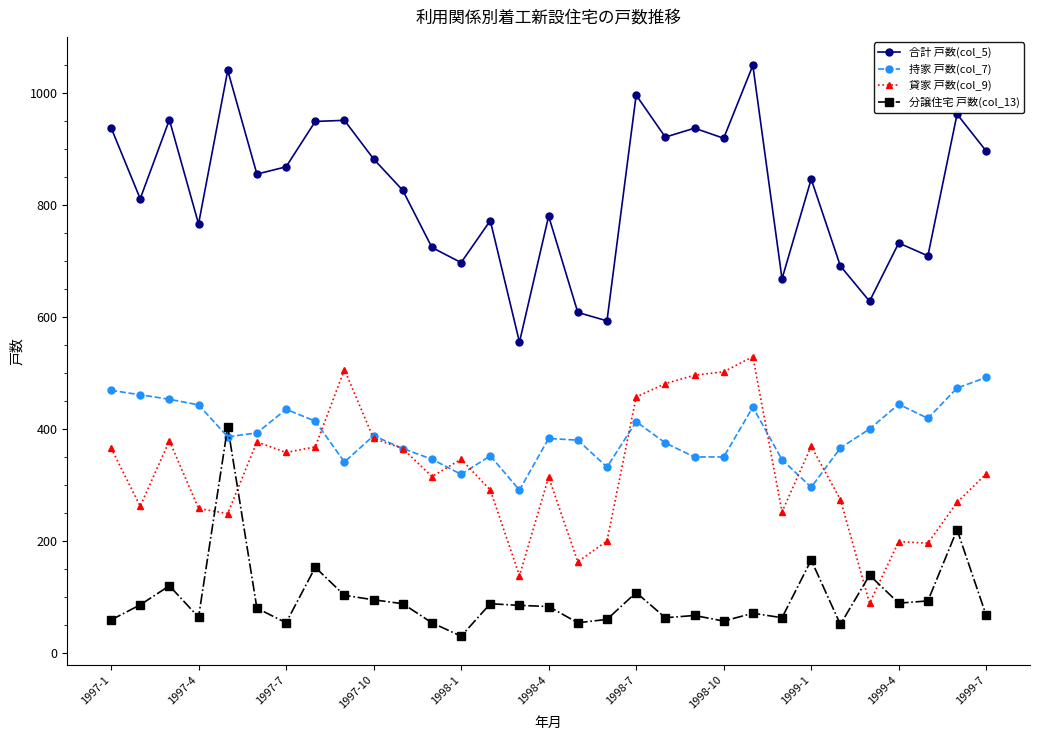

Which series has the largest total across all categories?

合計 戸数(col_5)